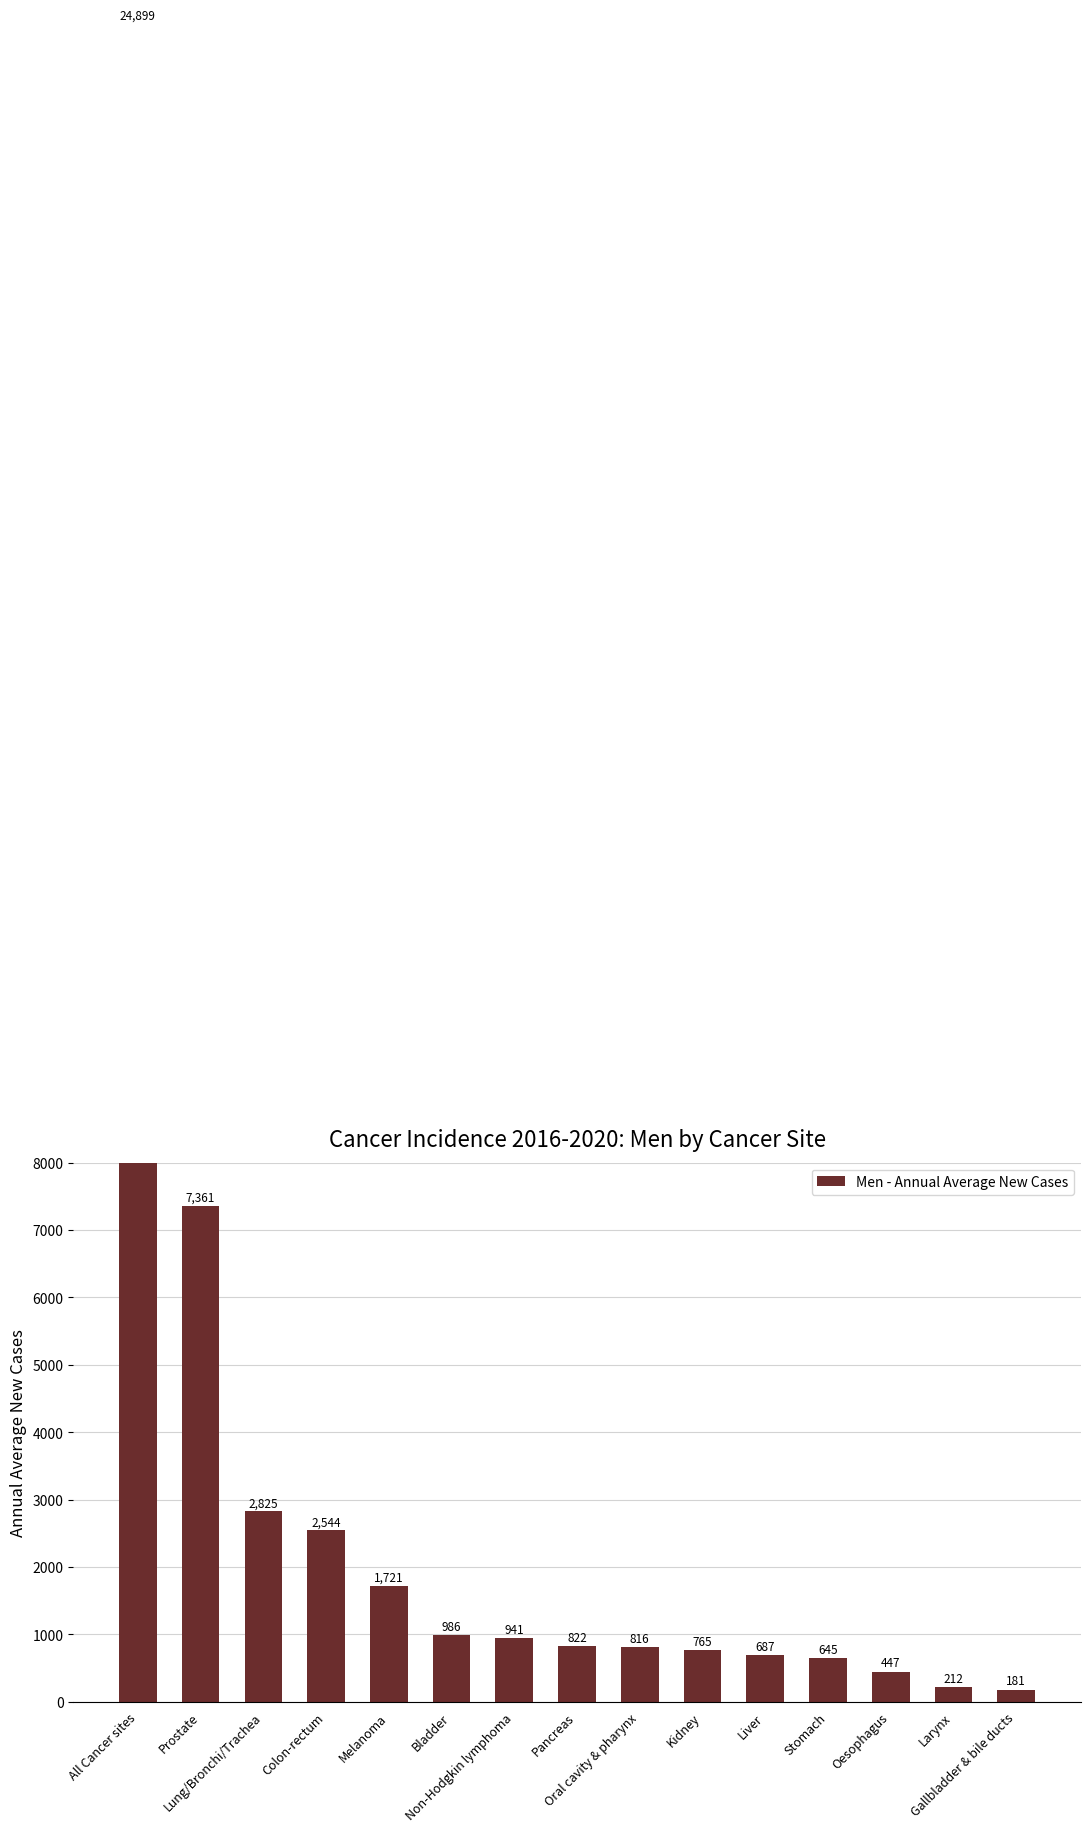

What is the greatest value displayed?

24898.9